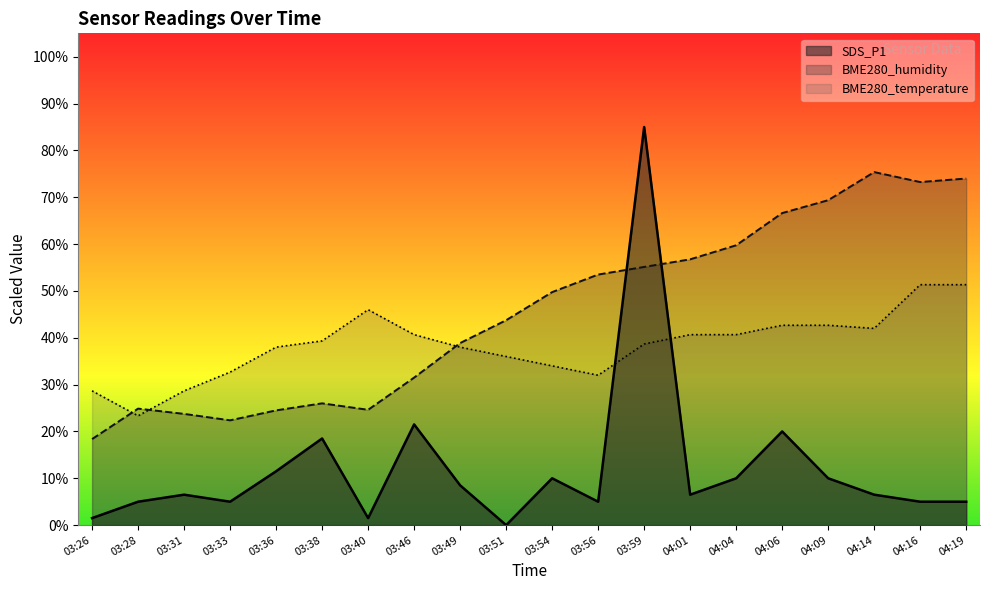

What is the label of the 3rd point from the left?

03:31